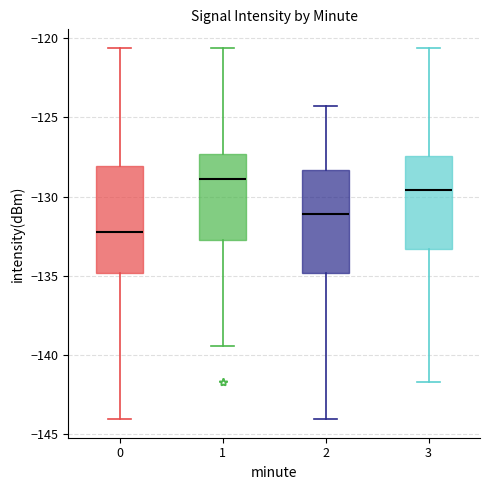

Reading left to right, transcribe this box plot: for each box, give where its median line is, the range the box spans, and where its two whiskers end, as read against the y-axis. The values are not printed on the chart, so give them approximately, as read against the axis.

0: median -132.5, box -135.0 to -128.0, whiskers -144.0 to -120.5
1: median -129.0, box -132.5 to -127.5, whiskers -139.5 to -120.5
2: median -131.0, box -135.0 to -128.5, whiskers -144.0 to -124.5
3: median -129.5, box -133.5 to -127.5, whiskers -141.5 to -120.5